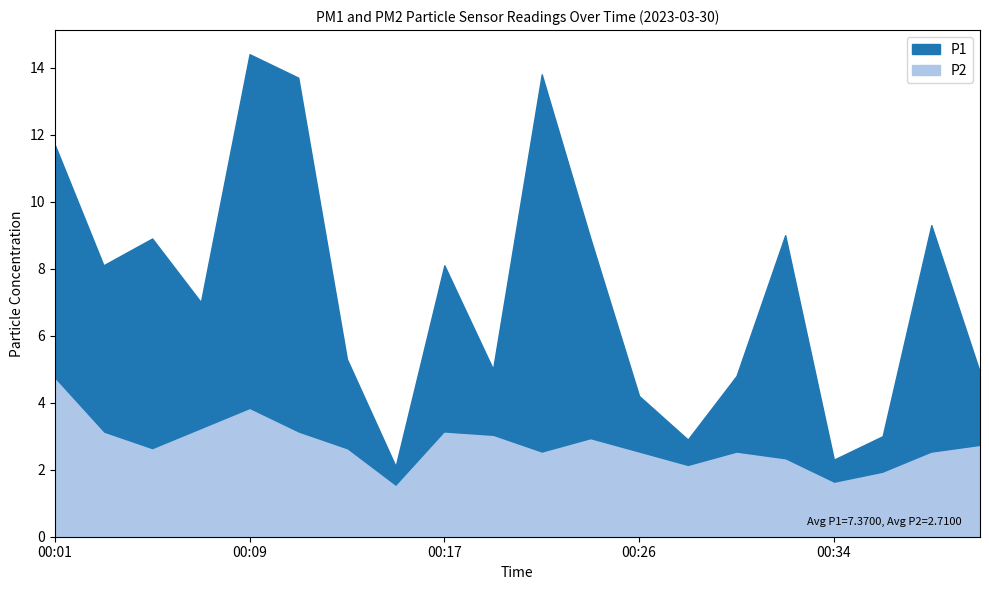

At which category does the chart reach its peak across all series?

00:09